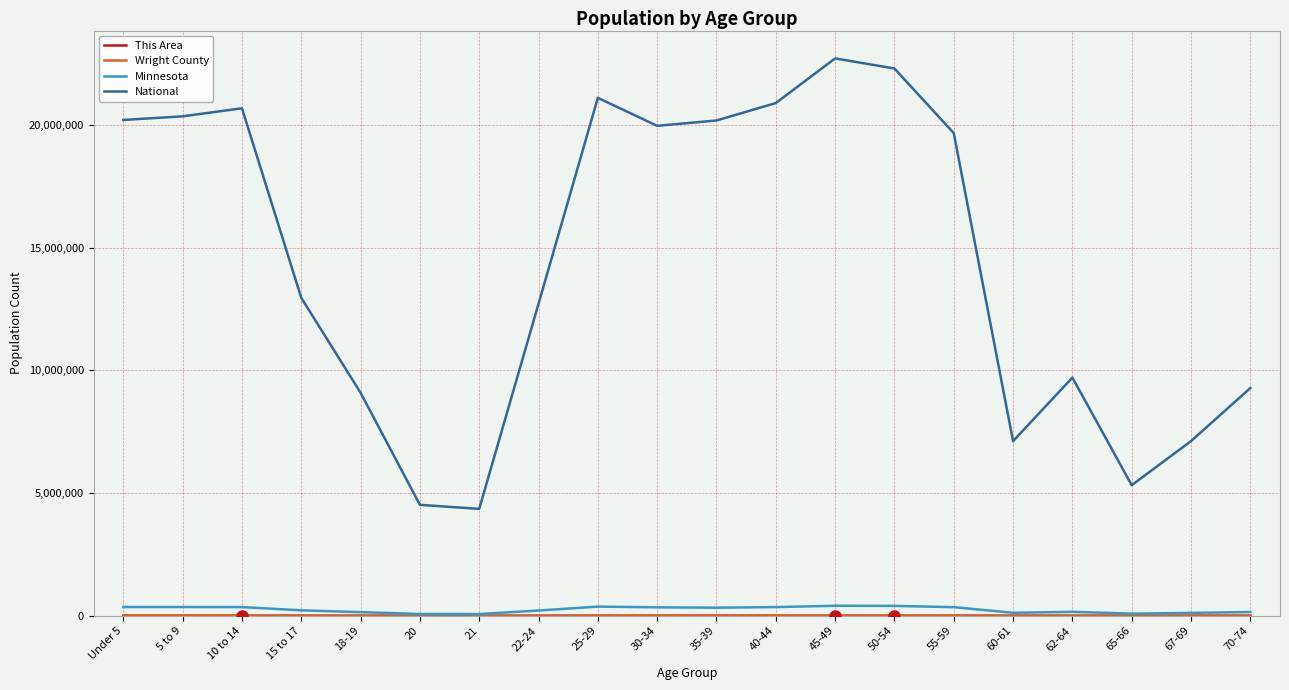

Which series has the largest total across all categories?

National